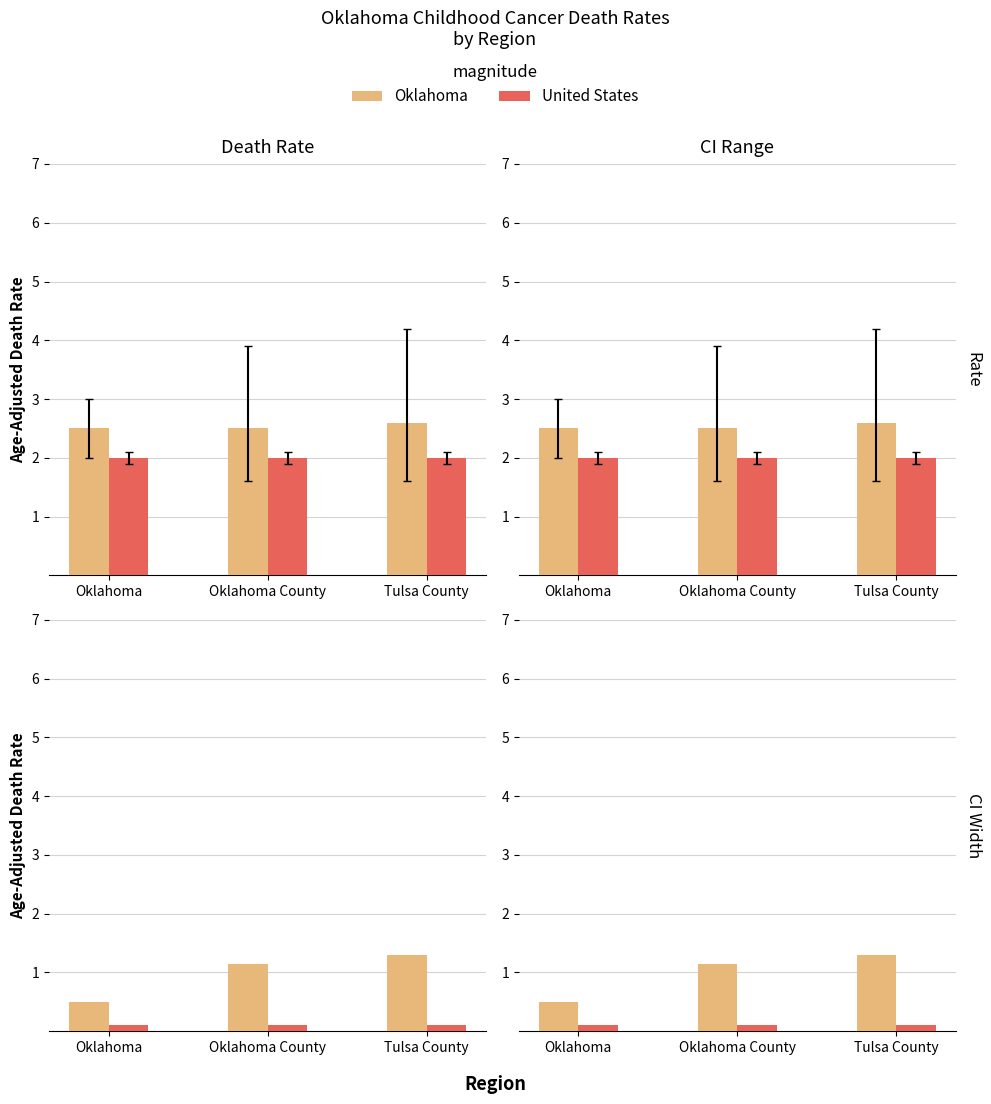

What position from the right is Oklahoma?

3